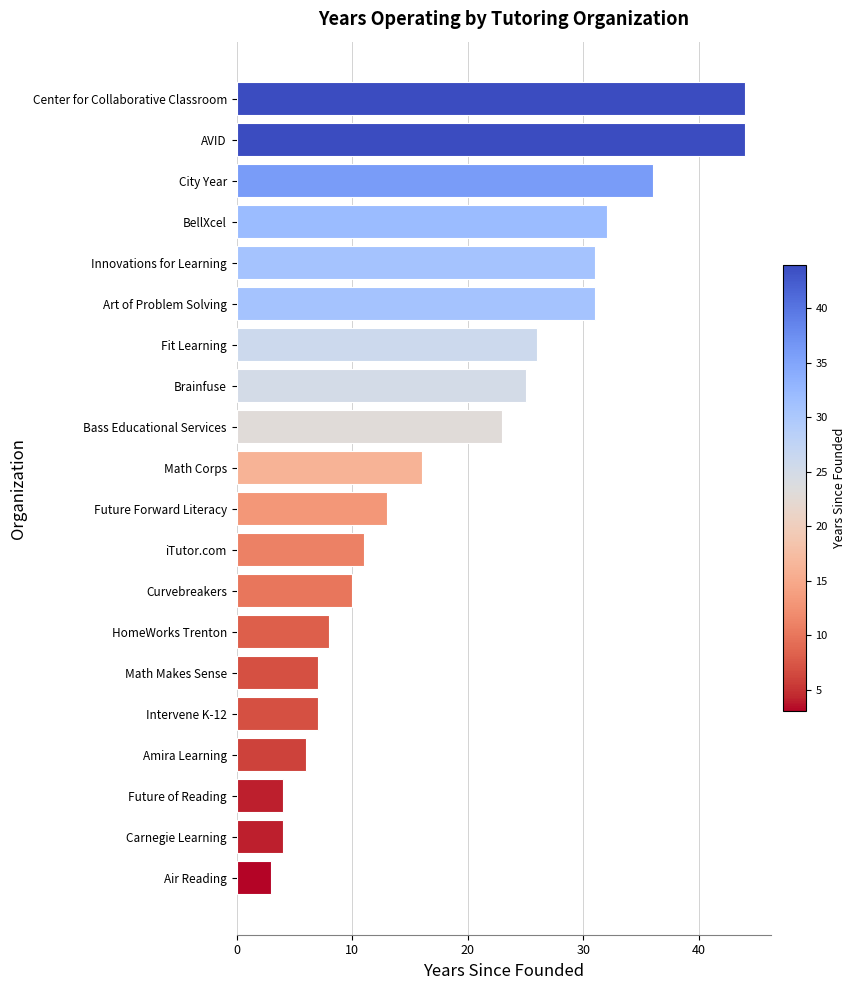

How many bars are there in total?

20